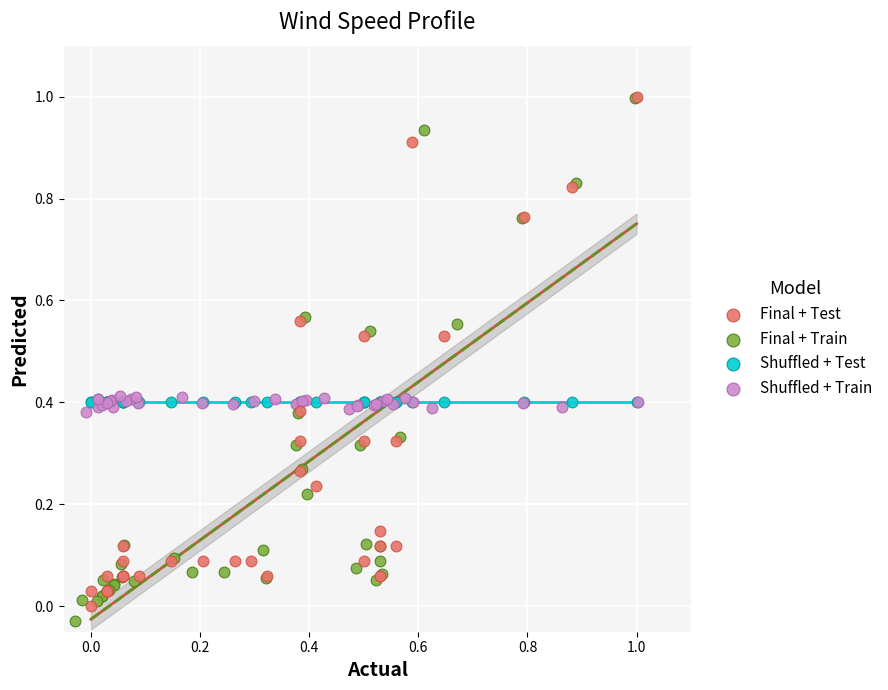

What are all the series names shown in the legend?

Final + Test, Final + Train, Shuffled + Test, Shuffled + Train